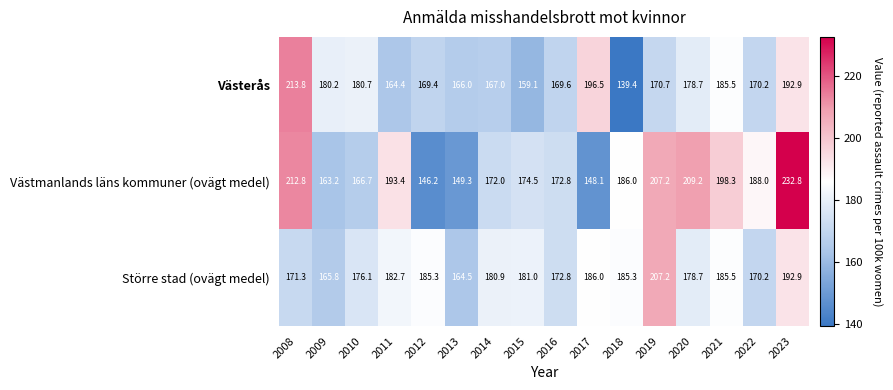

At which category is the sum across all series the highest?

2023